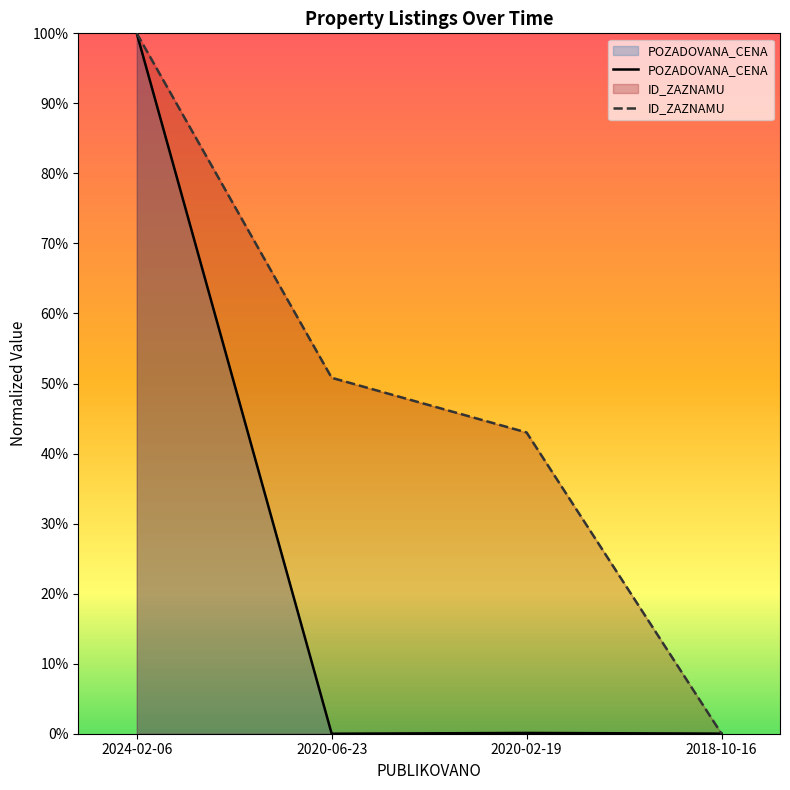

Where do POZADOVANA_CENA and ID_ZAZNAMU first cross each other?

2024-02-06 and 2020-06-23